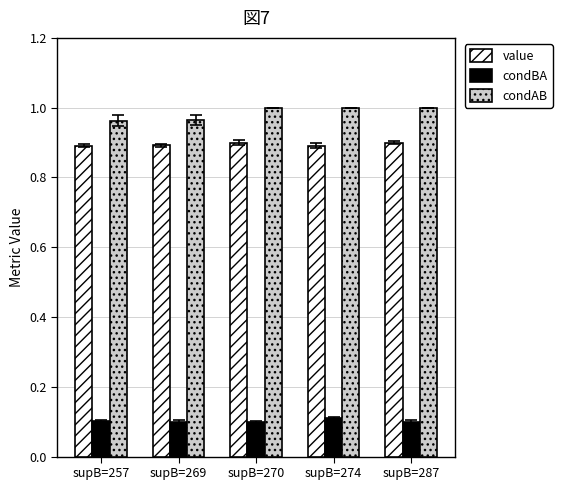

Is it true that condAB equals 1.0 at supB=287?

True